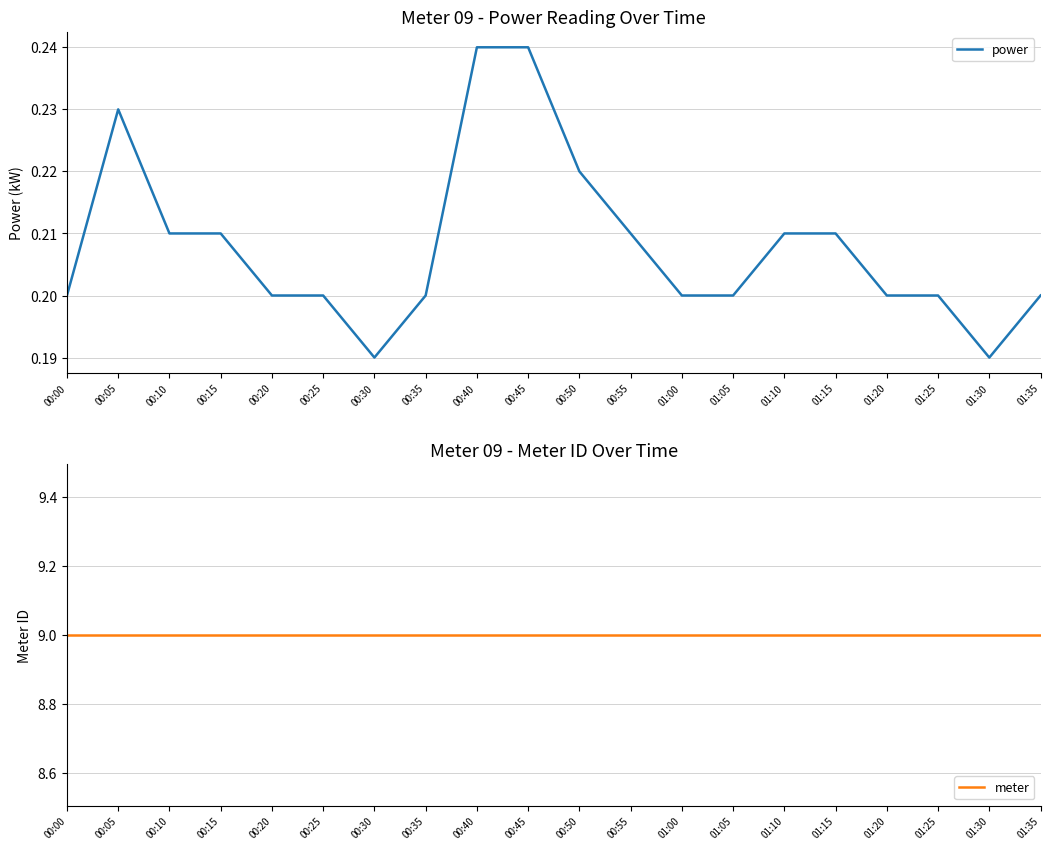

Reading left to right, transcribe all the data shown in this chart.

power: 0.2	0.2	0.2	0.2	0.2	0.2	0.2	0.2	0.2	0.2	0.2	0.2	0.2	0.2	0.2	0.2	0.2	0.2	0.2	0.2
meter: 9.0	9.0	9.0	9.0	9.0	9.0	9.0	9.0	9.0	9.0	9.0	9.0	9.0	9.0	9.0	9.0	9.0	9.0	9.0	9.0